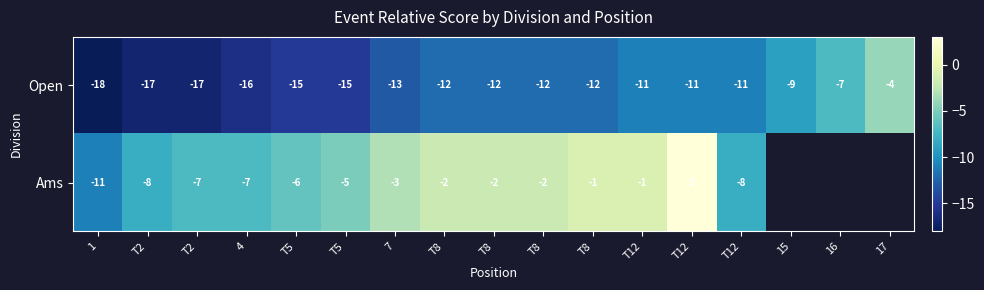

Rank the series at 4 from lowest to highest value.

Open, Ams